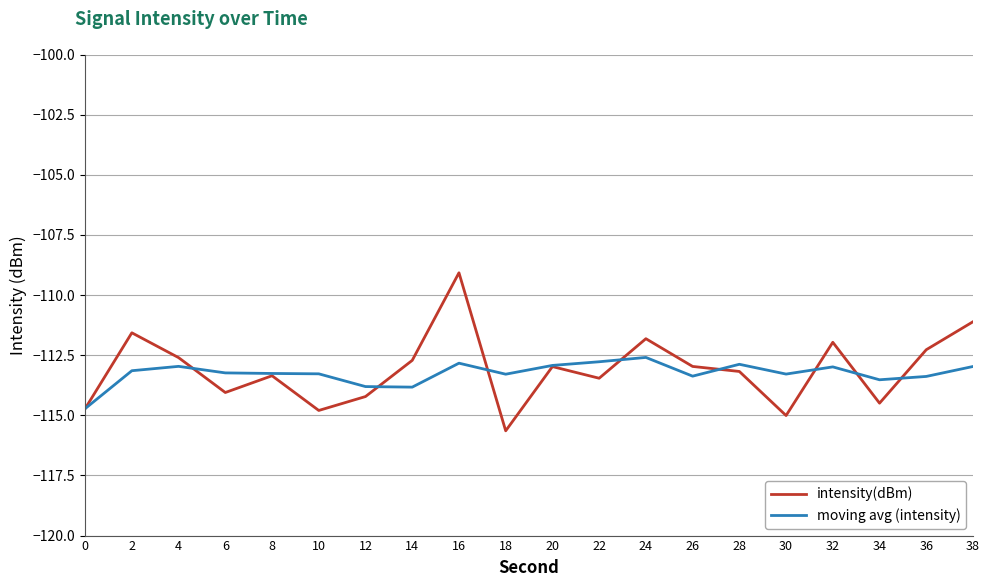

What is the difference between the moving avg (intensity) values at 36 and 18?

0.1